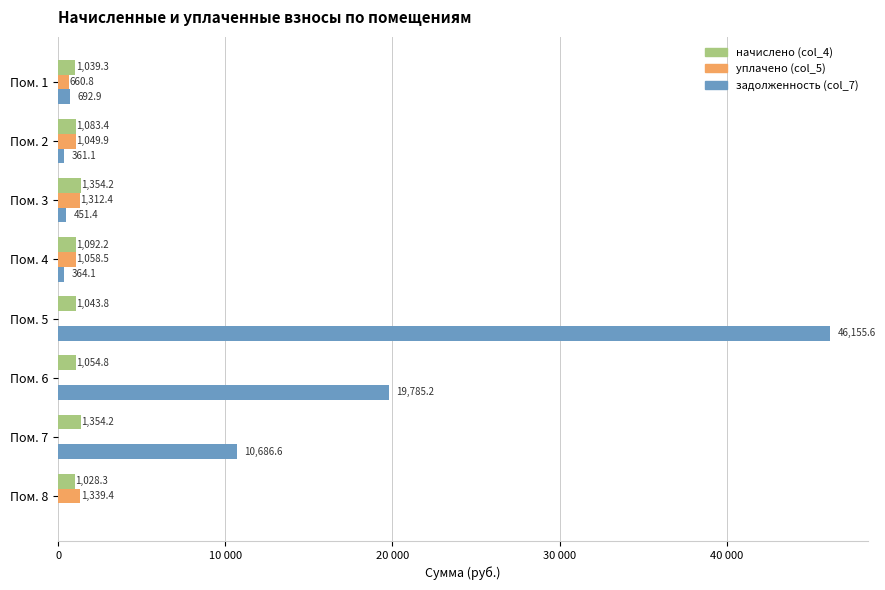

What is the maximum value for уплачено (col_5)?

1339.4